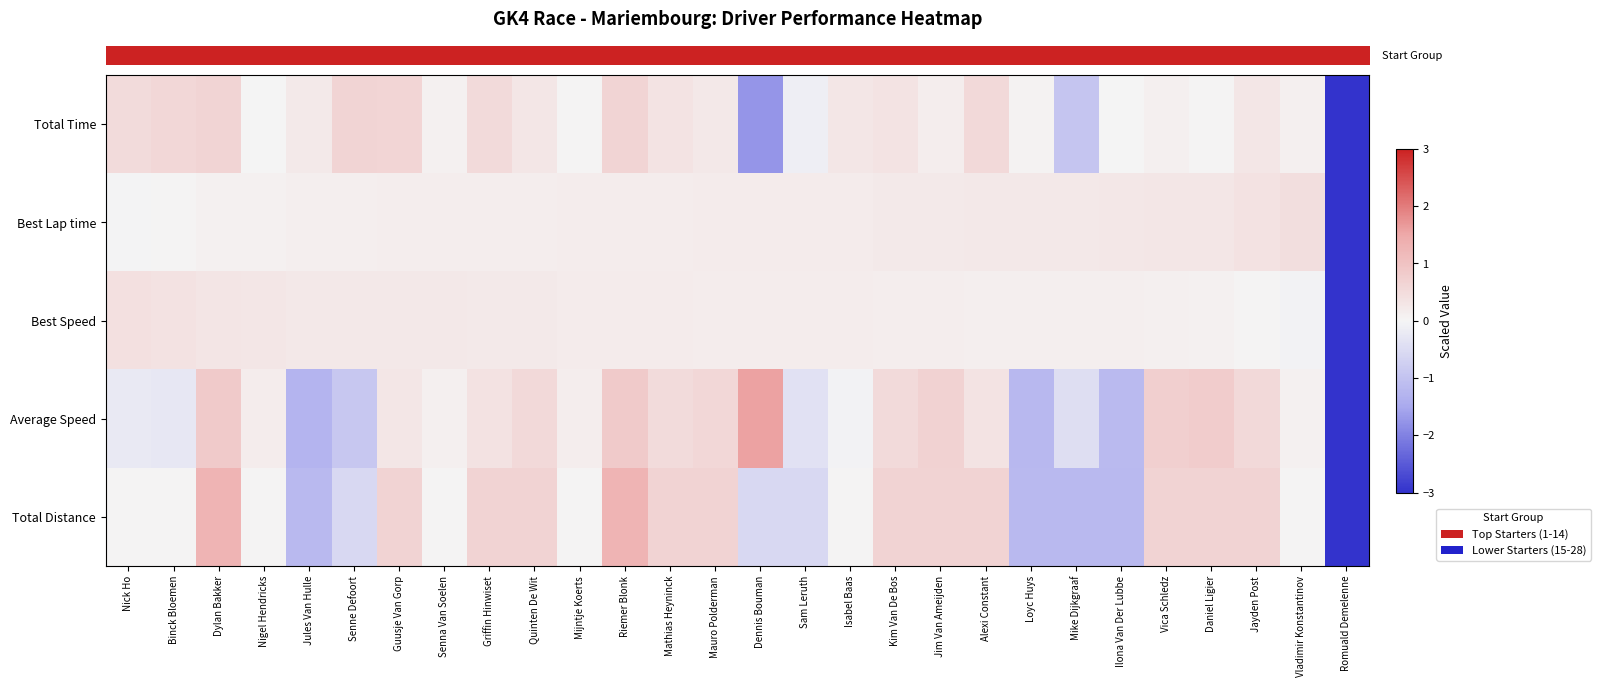

What is the minimum value shown in the chart?

-5.2